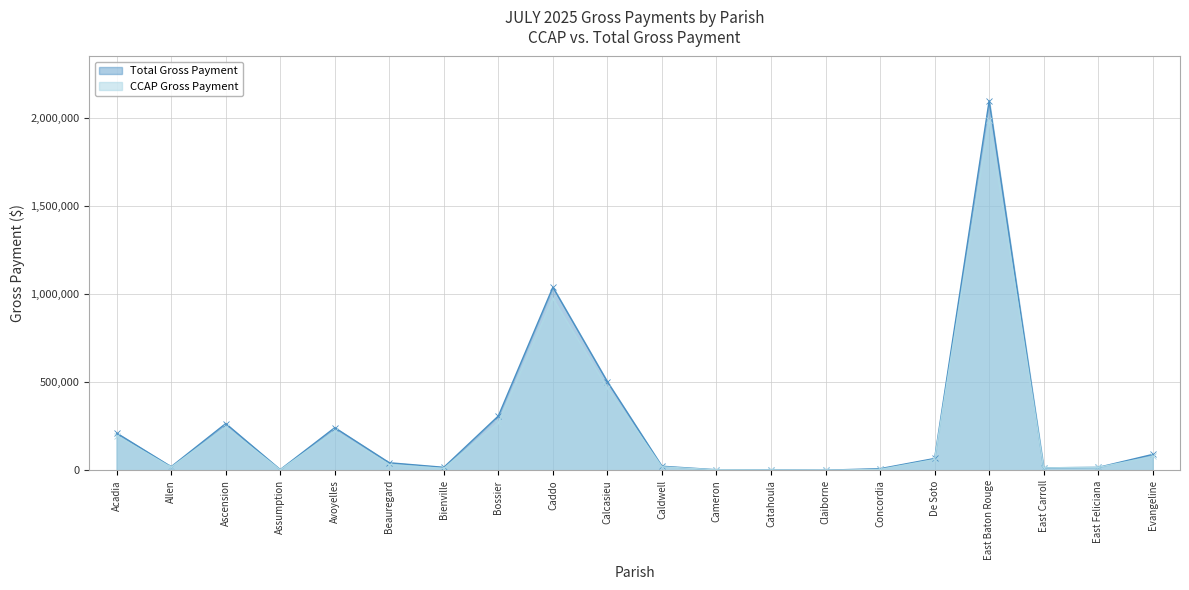

Rank the series at Concordia from highest to lowest value.

Total Gross Payment, CCAP Gross Payment